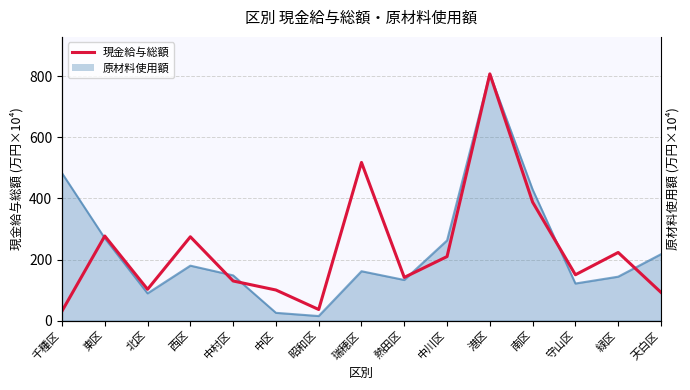

Which has a higher value, 中区 or 昭和区?

中区